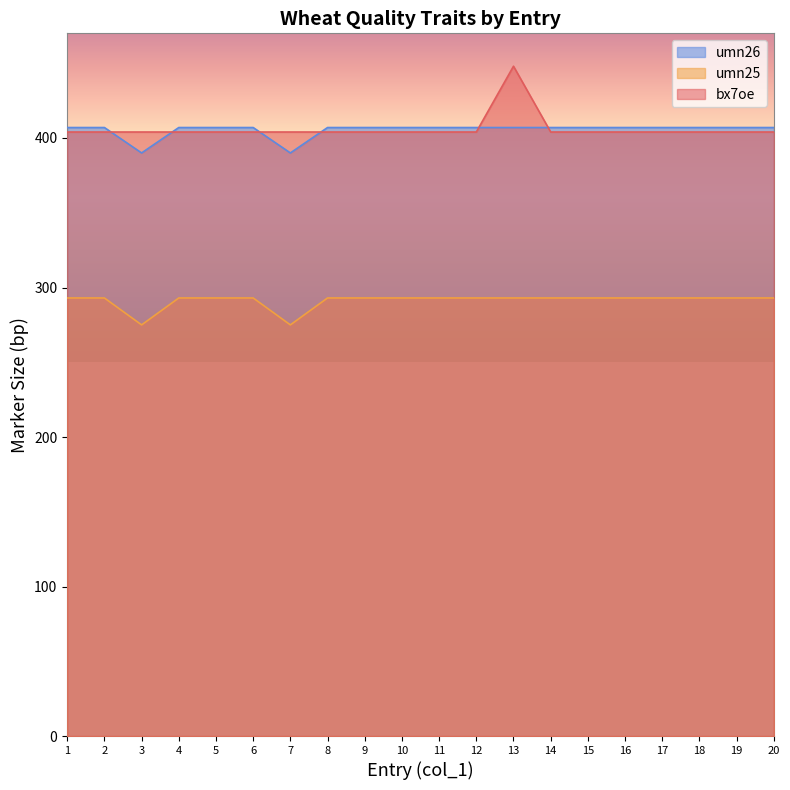

What is the sum of the bx7oe values at 9 and 1?

808